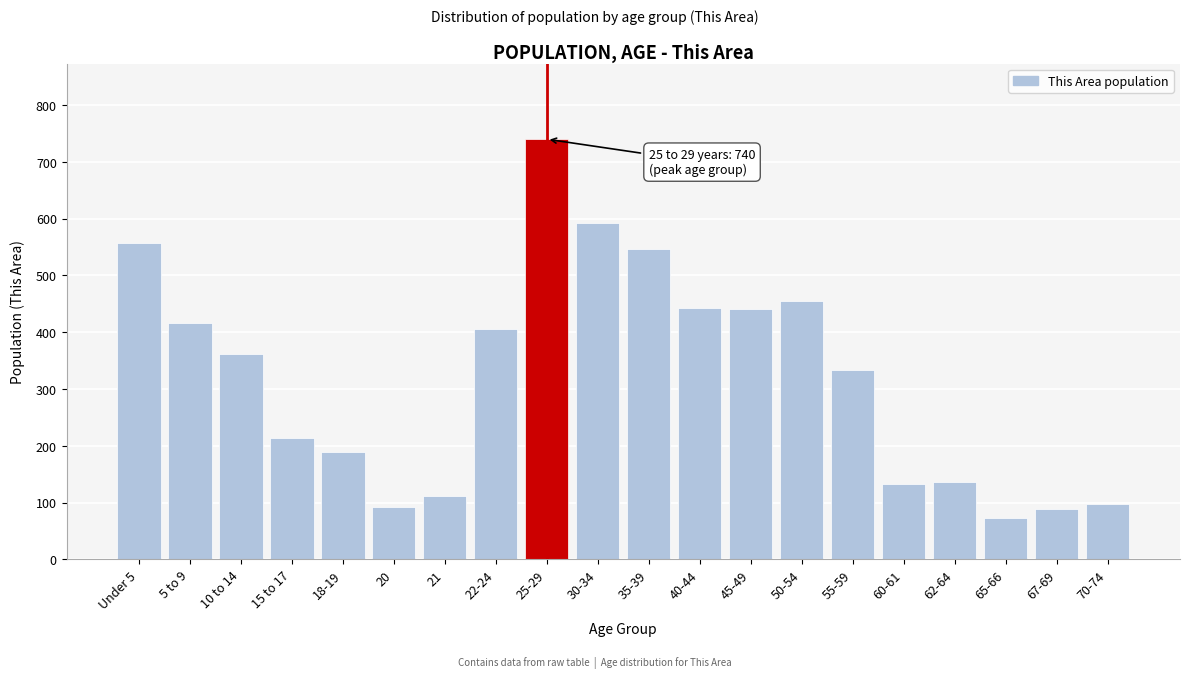

What is the ratio of the value at 22-24 to the value at 62-64?

3.0